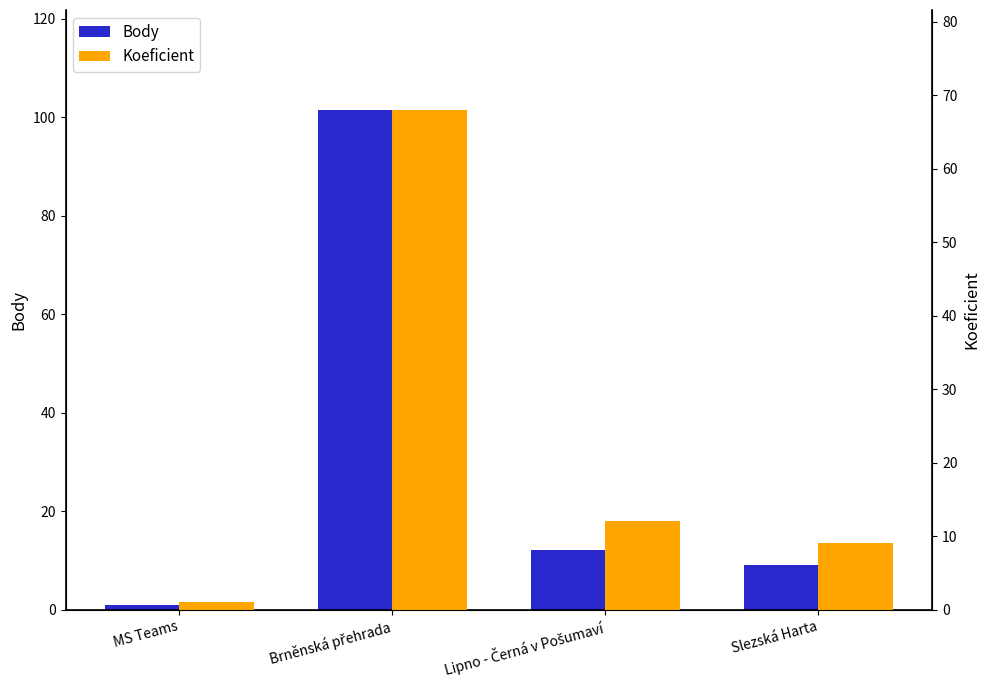

Is it true that Koeficient equals 9.0 at Slezská Harta?

True